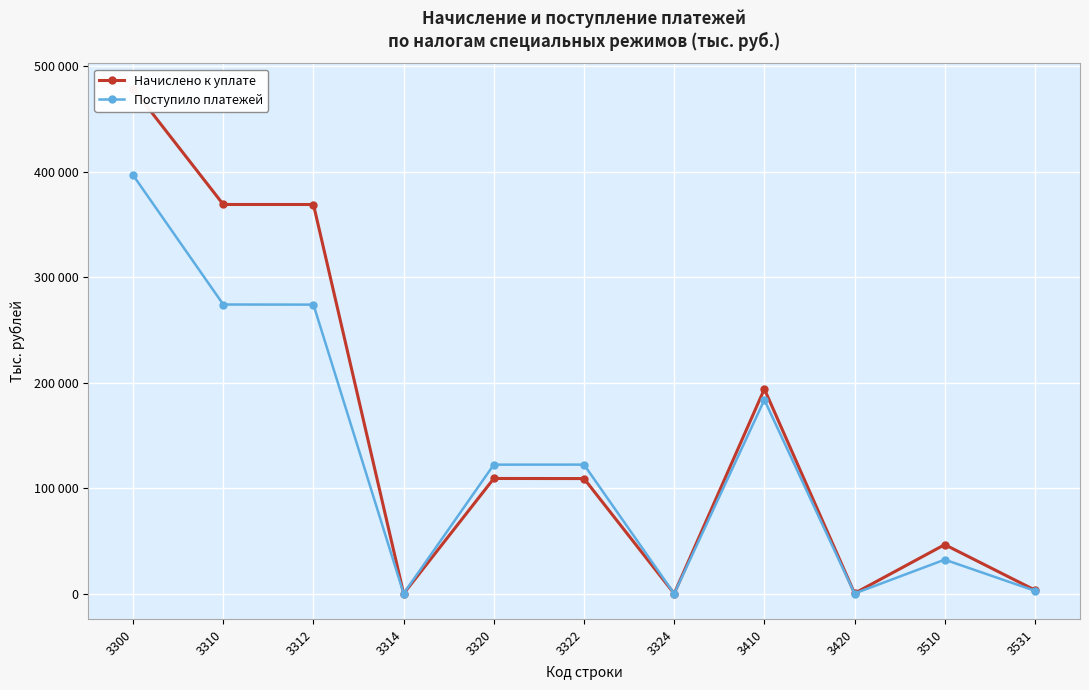

Which series changed the most between 3314 and 3510?

Начислено к уплате